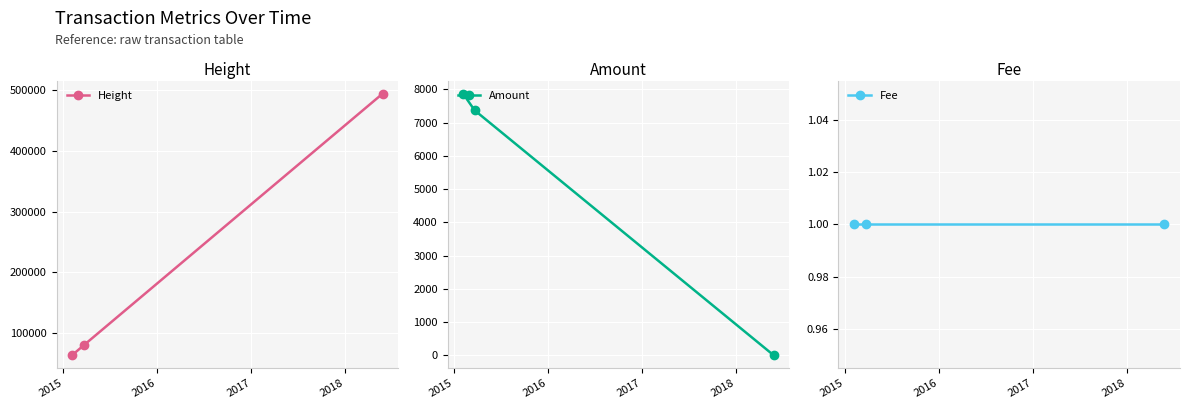

Reading left to right, extract all data points from this chart.

Height: 63178	79433	494560
Amount: 7873	7371	0
Fee: 1	1	1